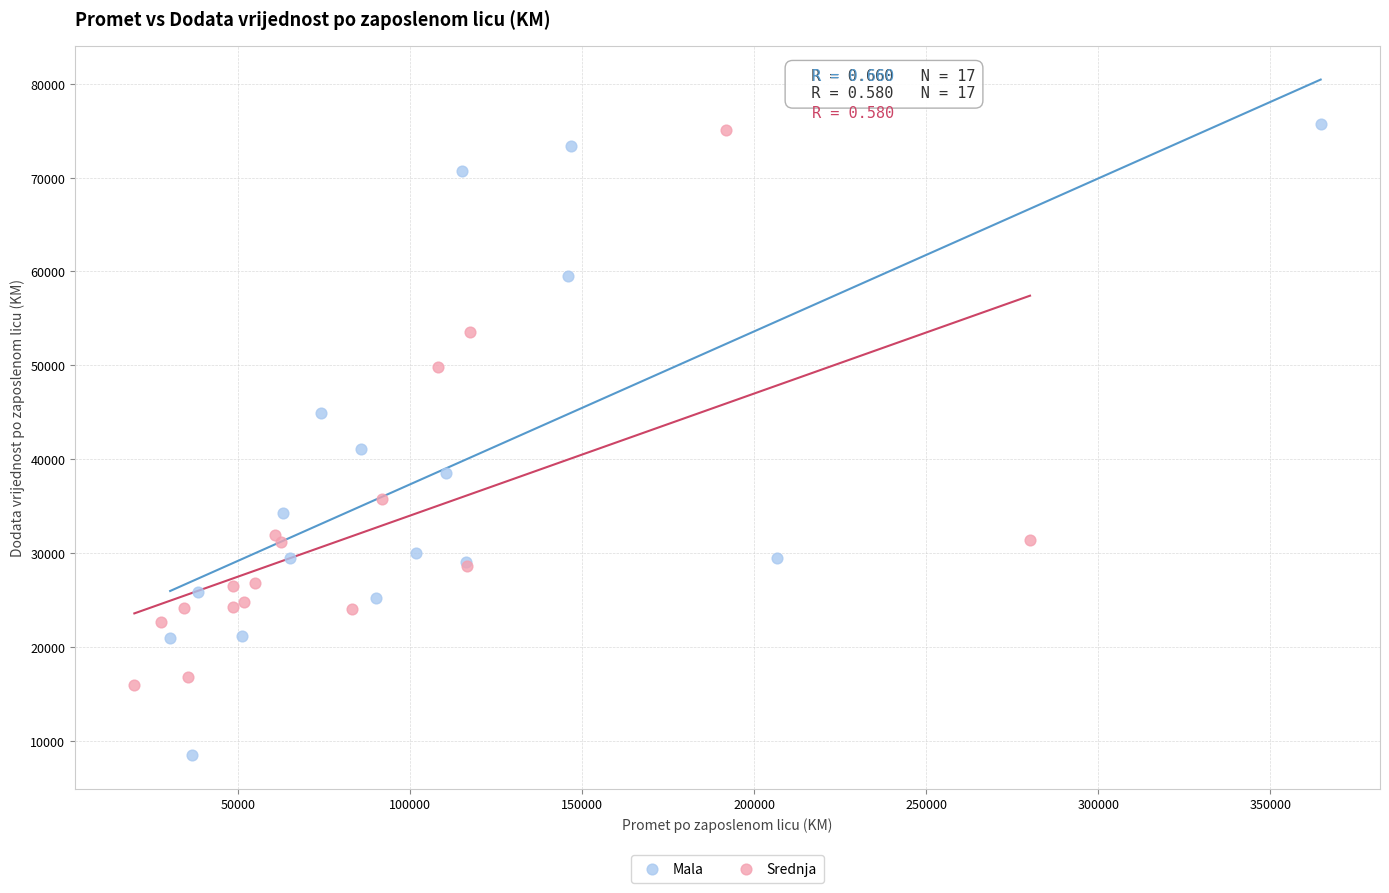

Which series has the widest spread of Y values?

Mala